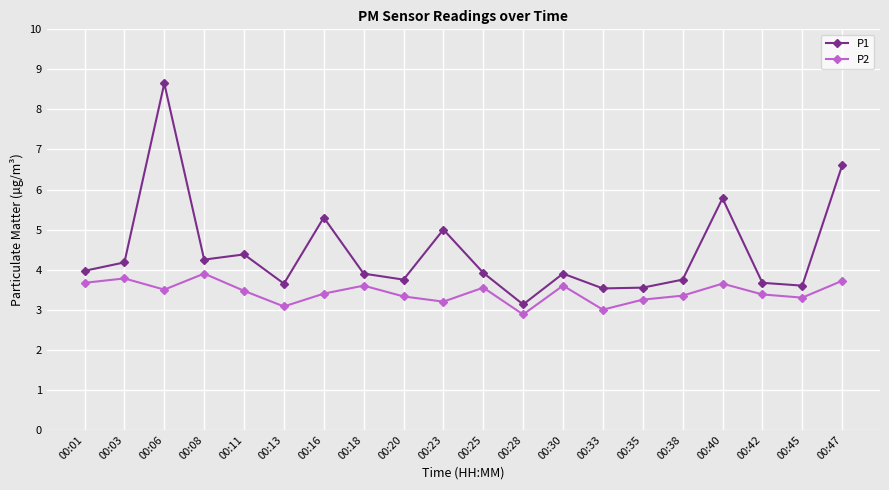

Which category has the highest value across all series?

00:06